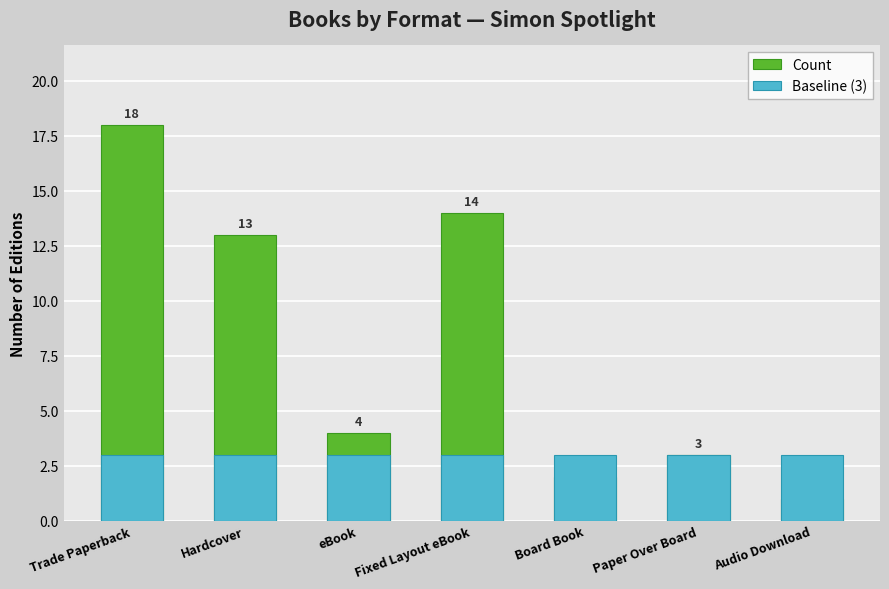

At which category does the chart reach its minimum across all series?

Audio Download